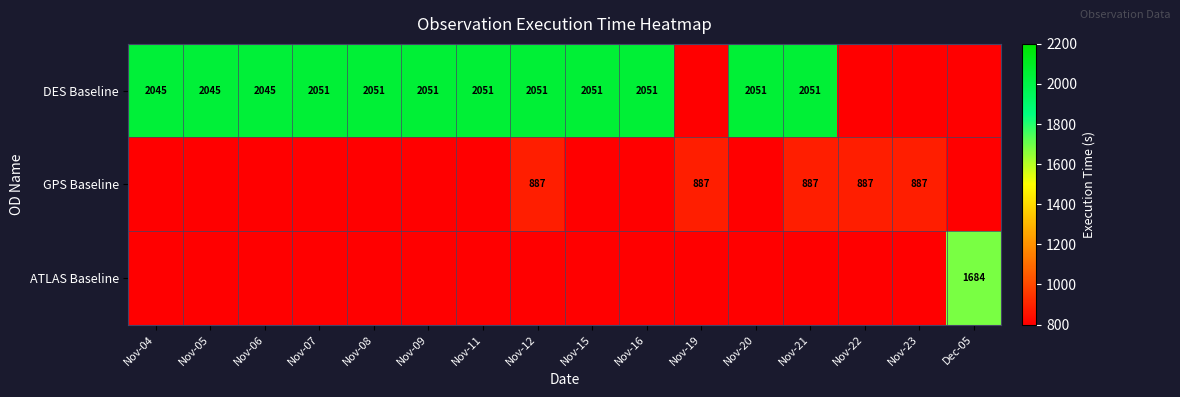

Which has a higher value, Nov-15 or Nov-09?

Nov-15